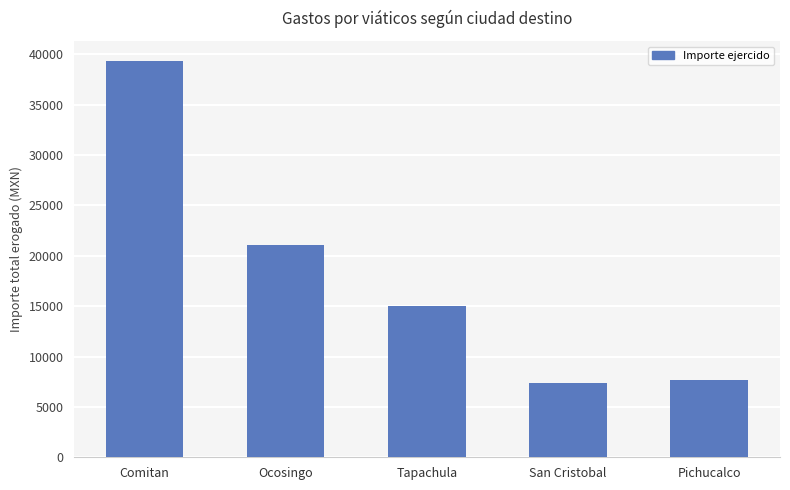

What position from the left is Pichucalco?

5